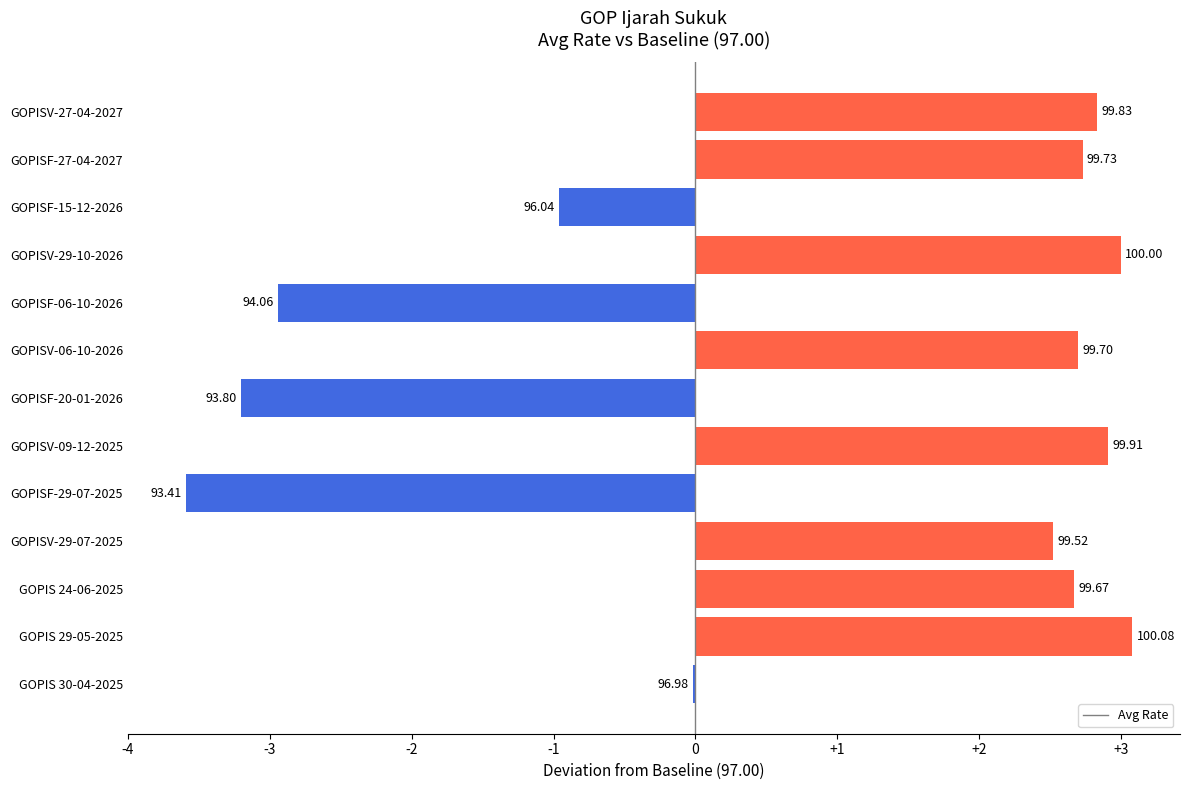

What is the maximum value shown in the chart?

3.1